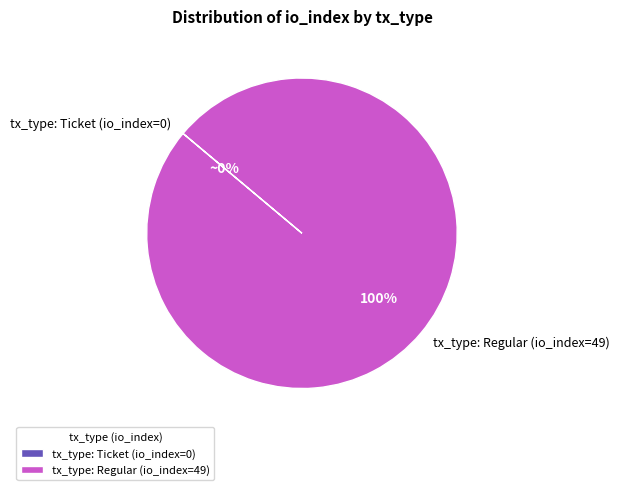

To the nearest percent, what is the difference between the largest and smallest slice percentages?

100%